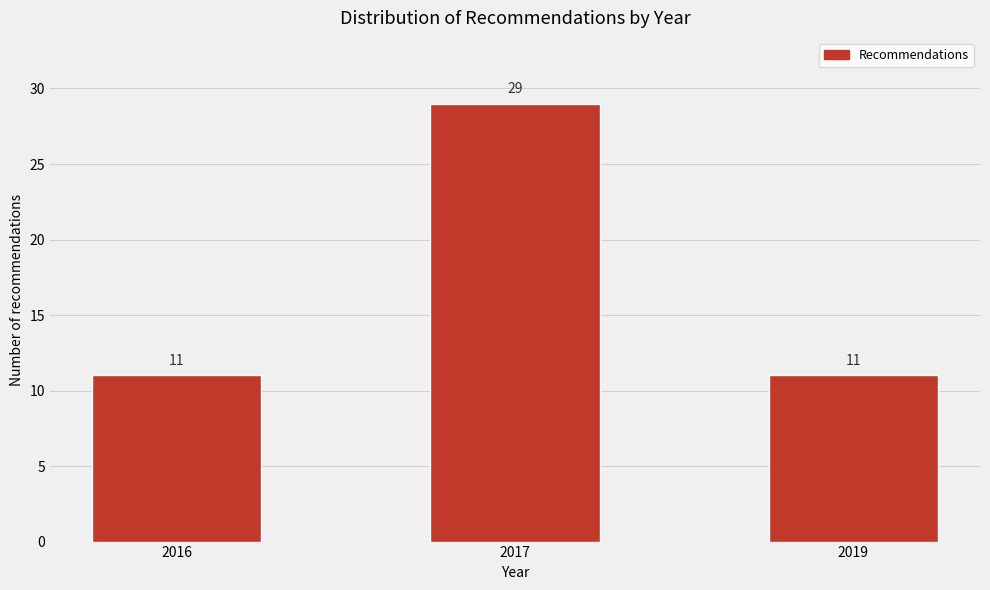

Reading left to right, transcribe all the data shown in this chart.

2016=11	2017=29	2019=11